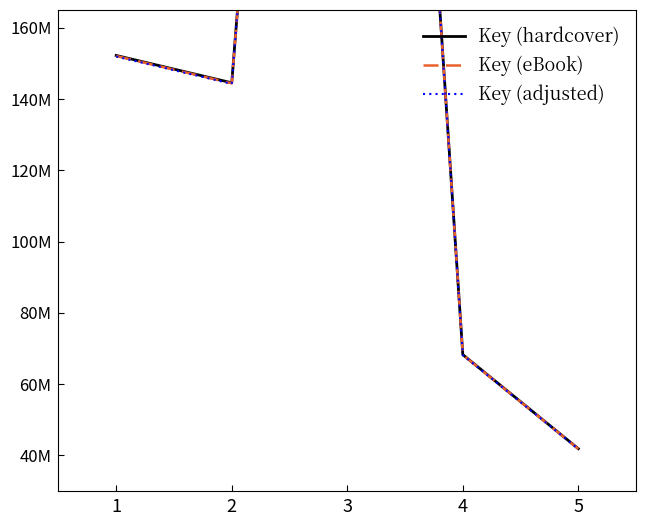

True or false: Key (hardcover) has a value of 65866810.6 at 1.

False